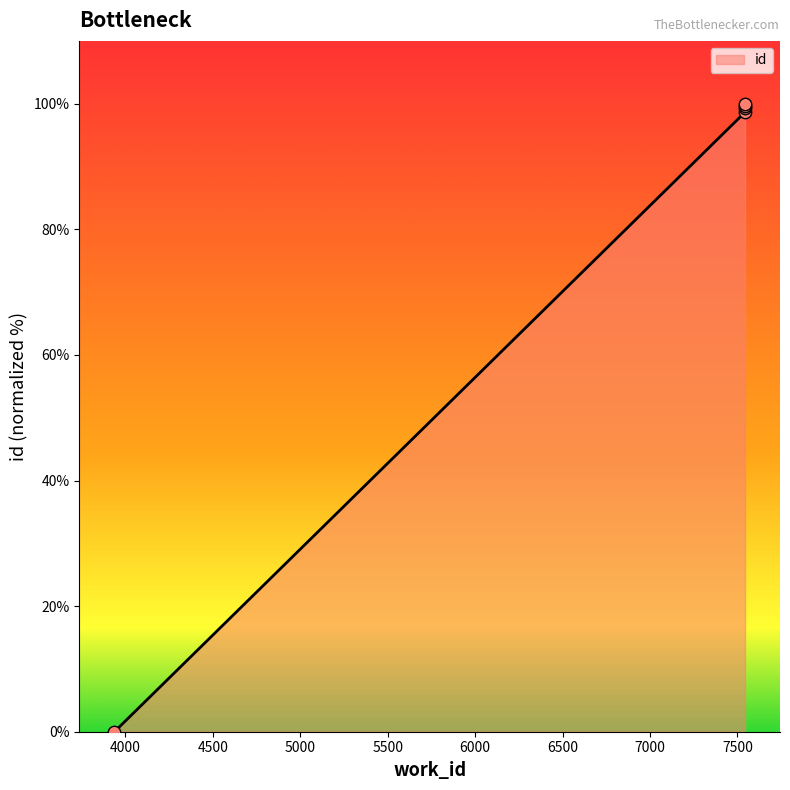

Which has a higher value, 7543 or 7543?

7543